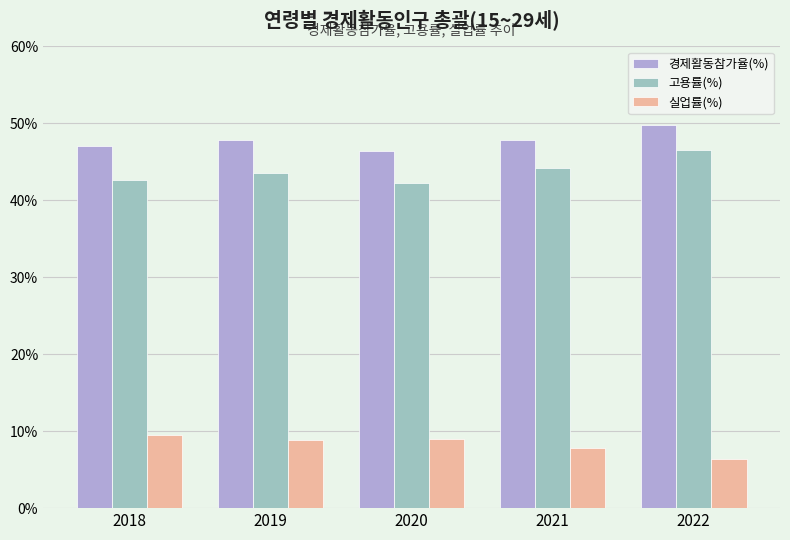

The 실업률(%) series shows 4.9 at 2019. True or false?

False